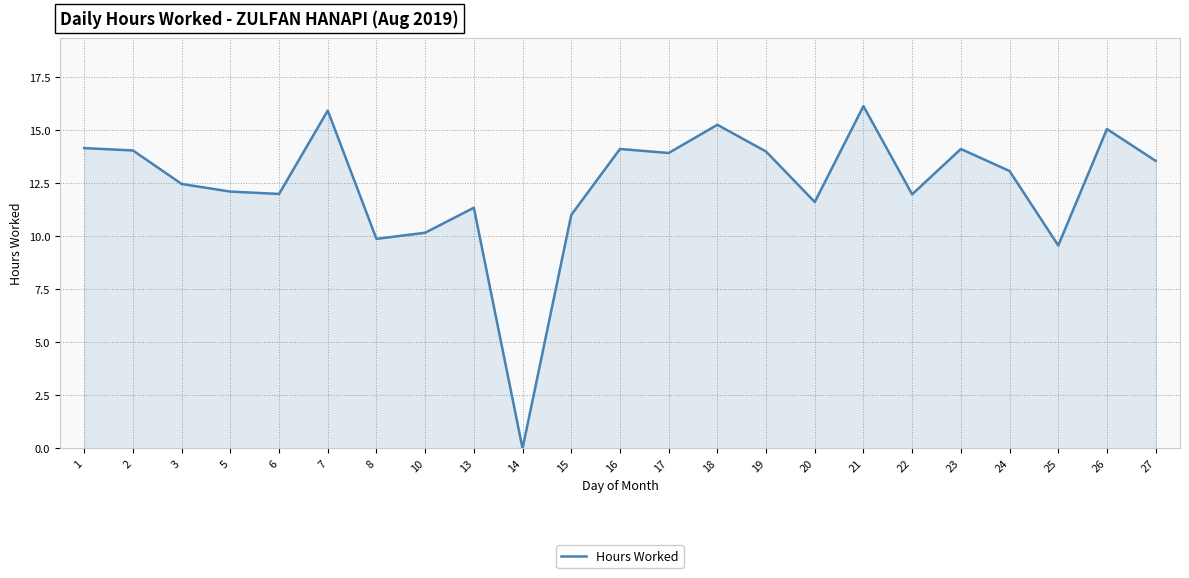

The chart shows a value of 19.5 at 1. True or false?

False